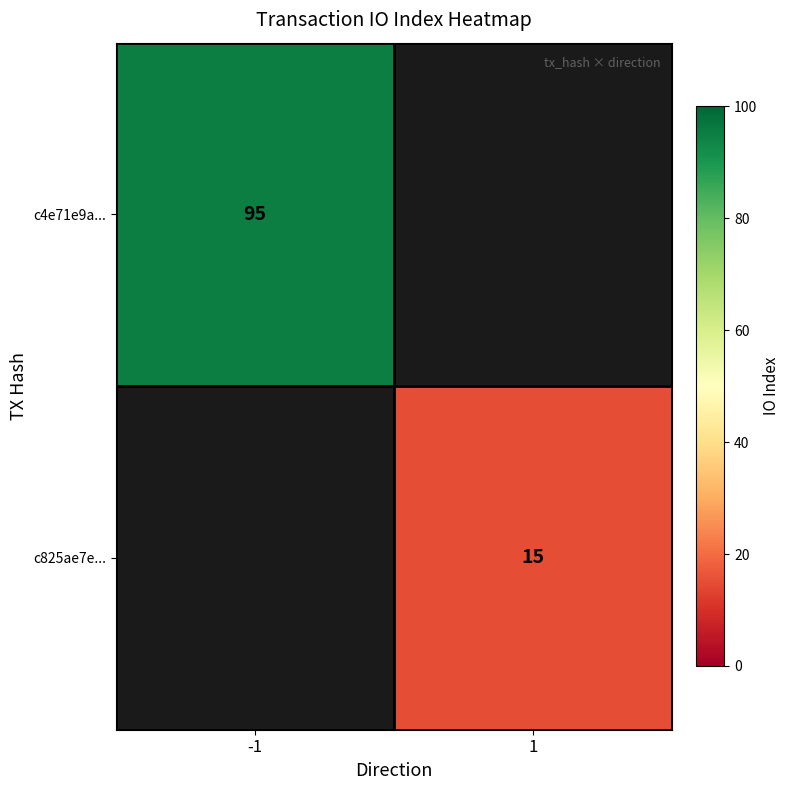

Is it true that c825ae7e... equals 7 at 1?

False